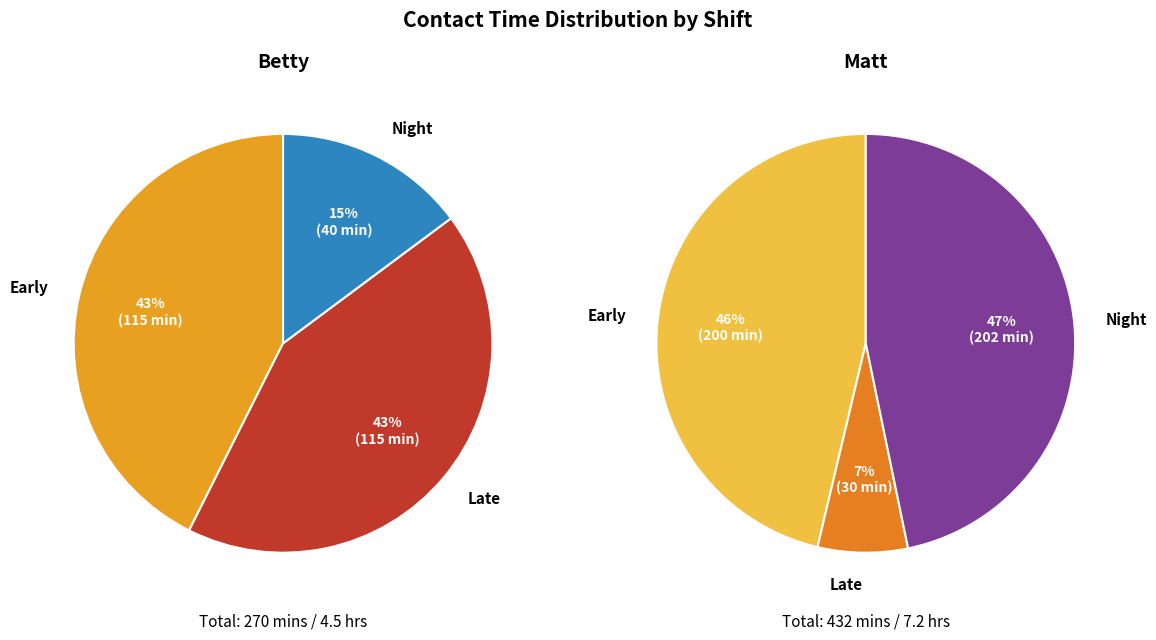

Does Matt Early account for over 50% of the chart?

No